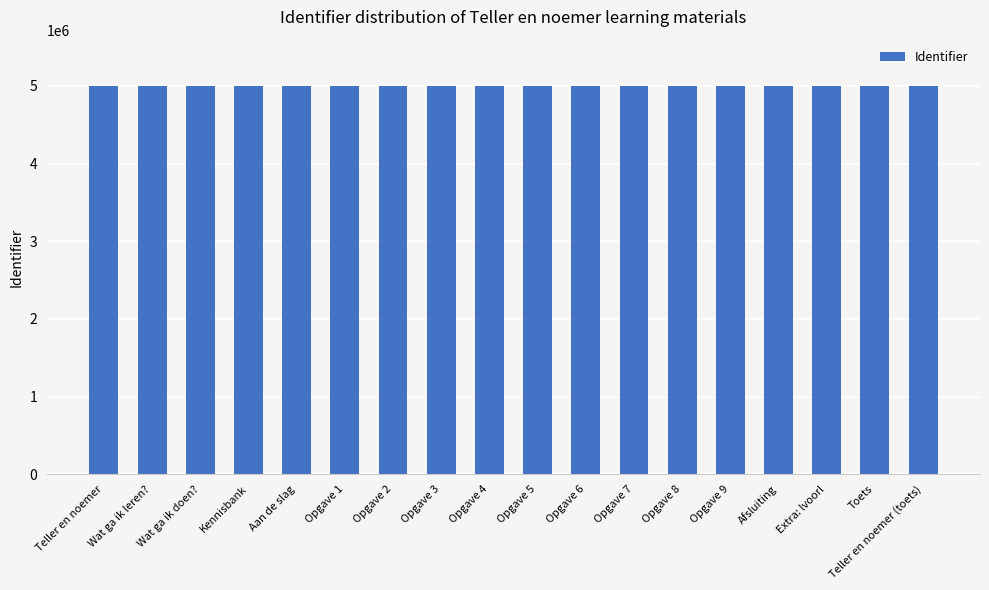

What is the greatest value displayed?

4995936